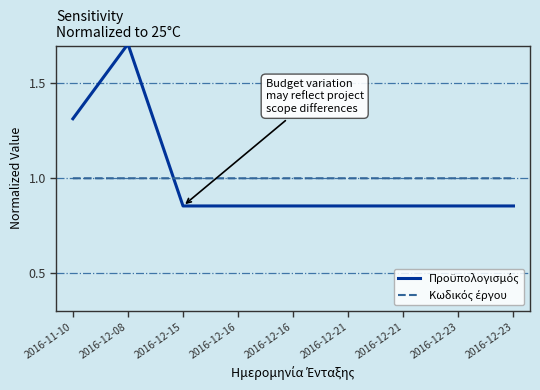

The value of Προϋπολογισμός at 2016-12-16 is 0.5. True or false?

False